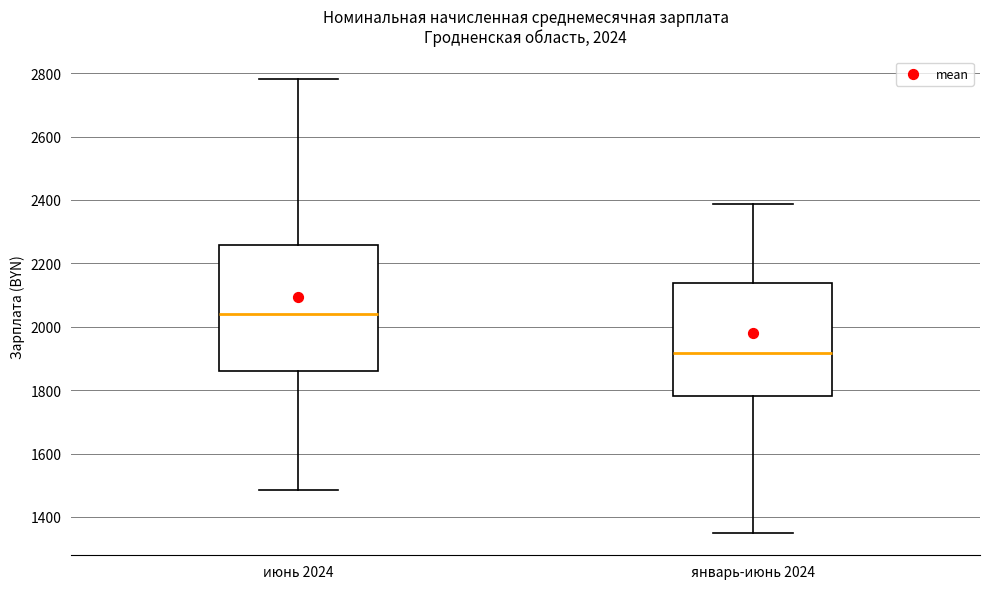

Comparing the boxes themselves (not the whiskers), which one is the tallest?

июнь 2024